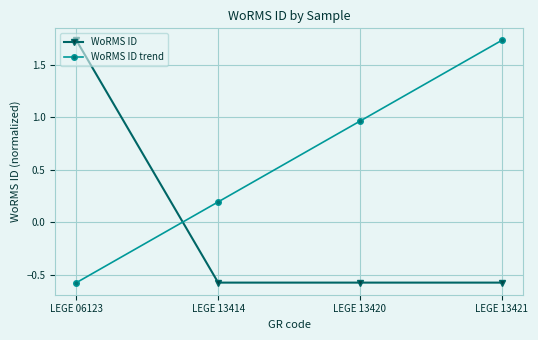

At which label does WoRMS ID trend first exceed 0?

LEGE 13414